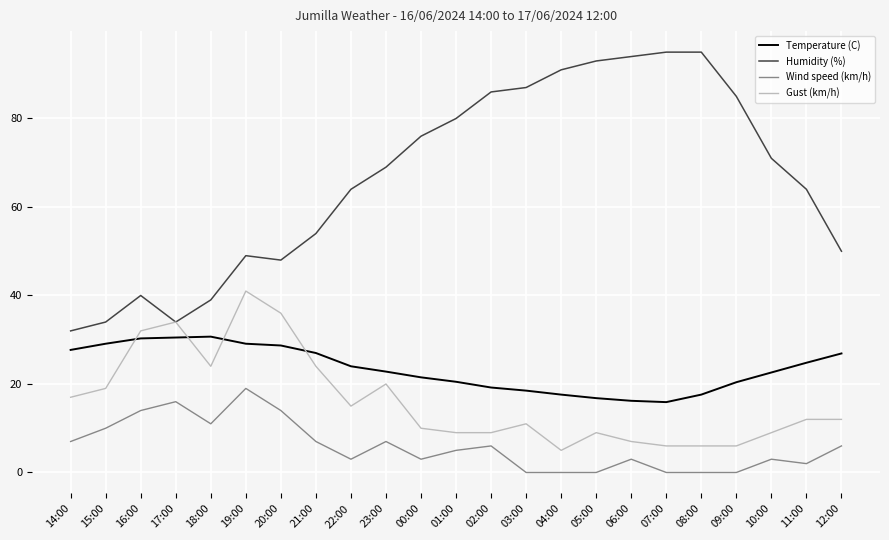

At which label does Wind speed (km/h) reach its peak?

19:00